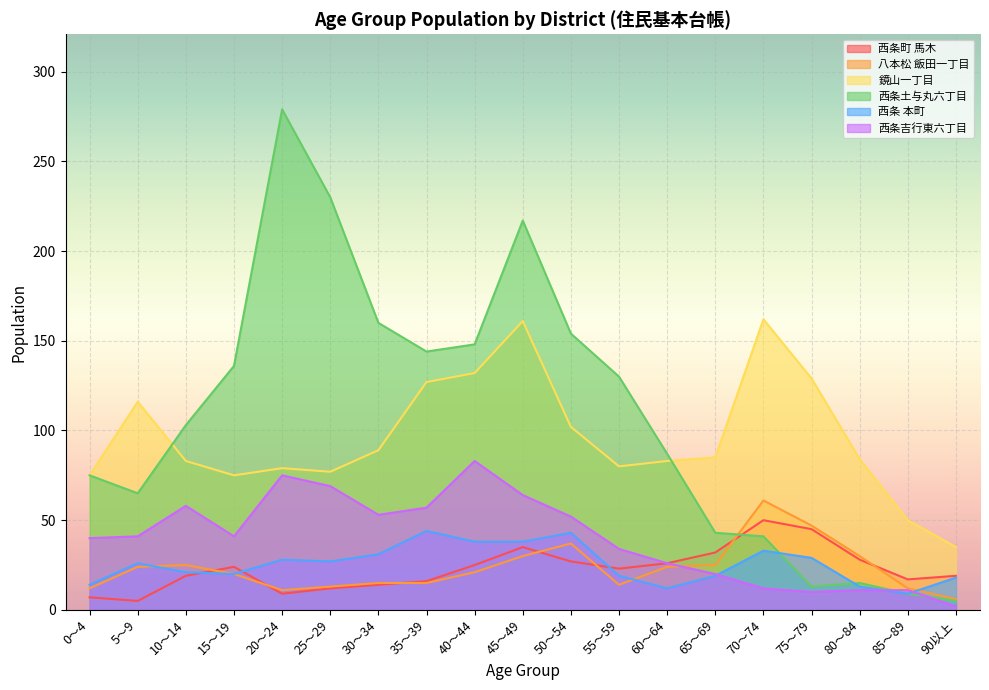

What is the difference between the maximum and minimum values in the 八本松 飯田一丁目 series?

55